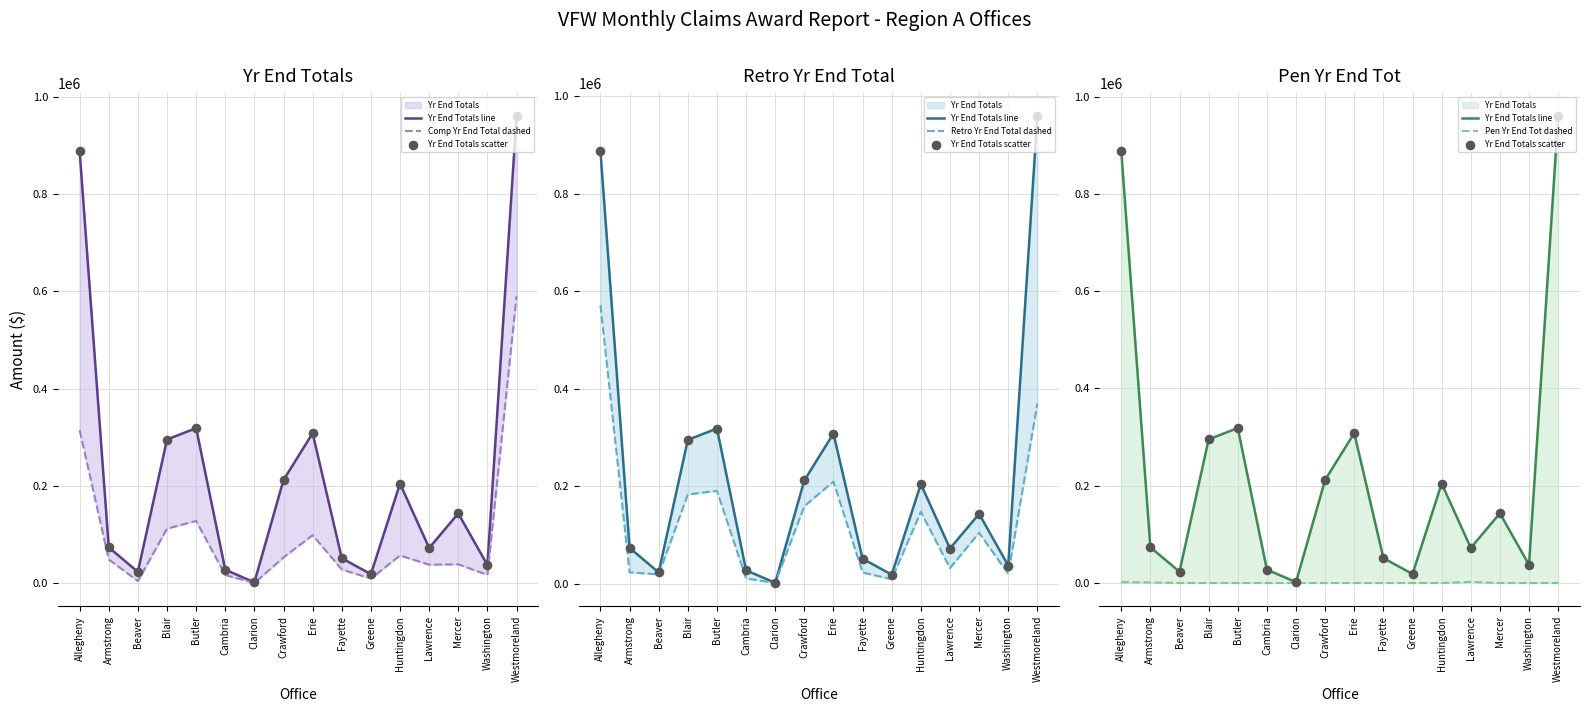

Which series has the largest Y range (max minus min)?

Yr End Totals line